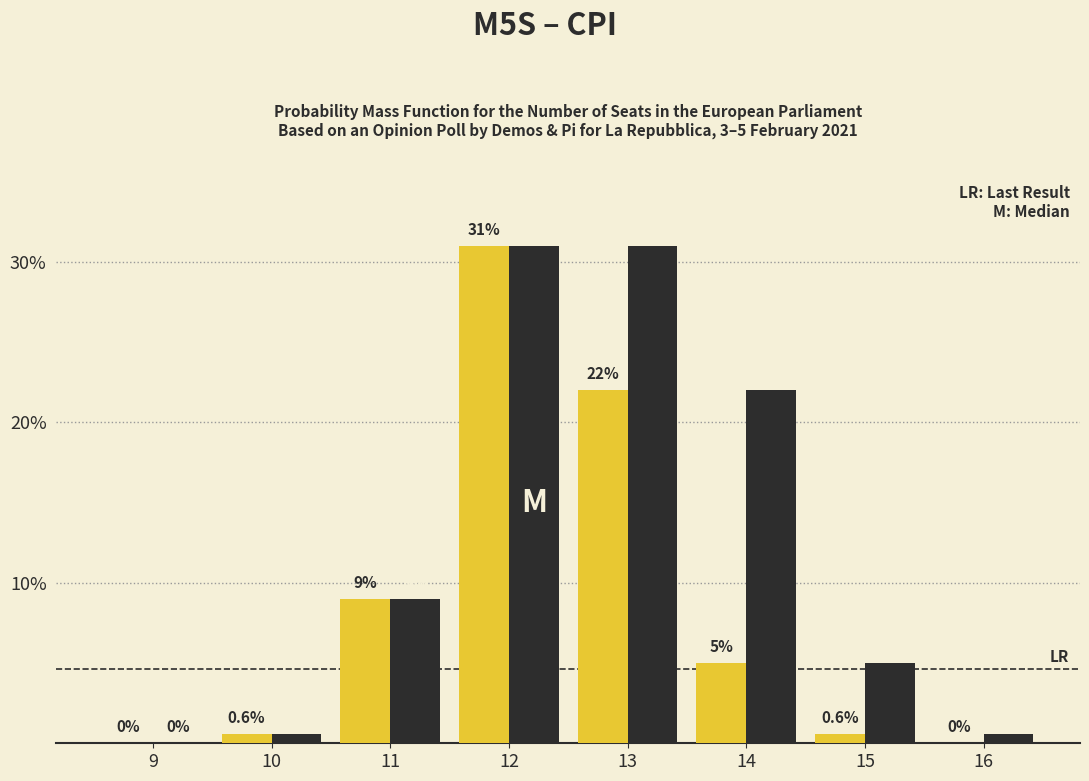

Reading right to left, transcribe all the data shown in this chart.

M5S: 16=0.0	15=0.6	14=5.0	13=22.0	12=31.0	11=9.0	10=0.6	9=0.0
CPI: 16=0.6	15=5.0	14=22.0	13=31.0	12=31.0	11=9.0	10=0.6	9=0.0